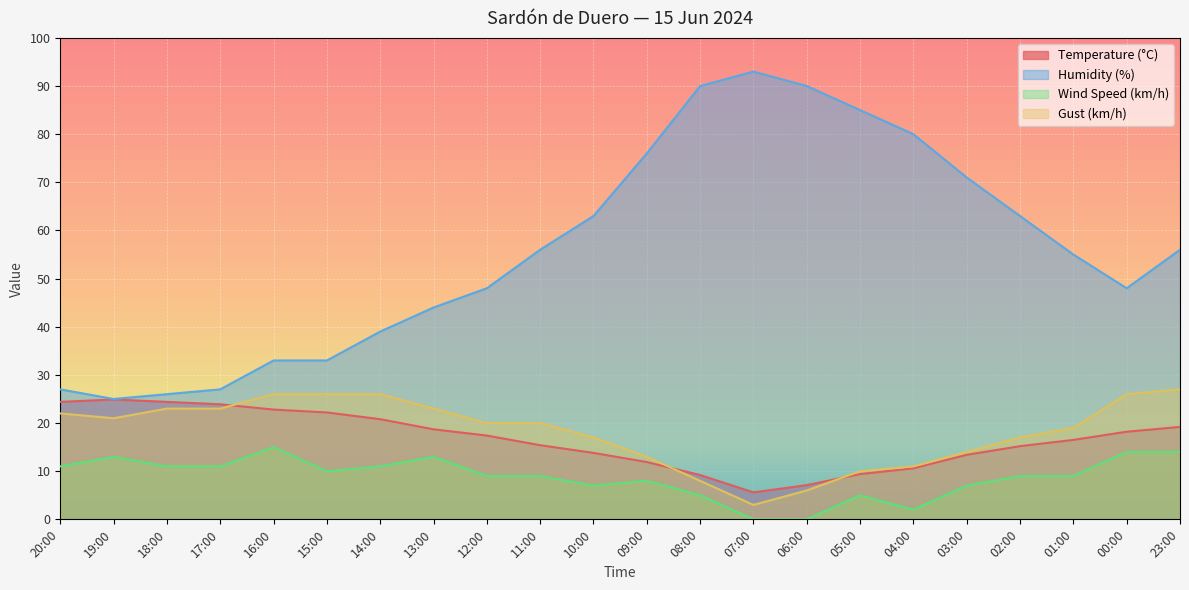

The value of Humidity (%) at 20:00 is 27.0. True or false?

True